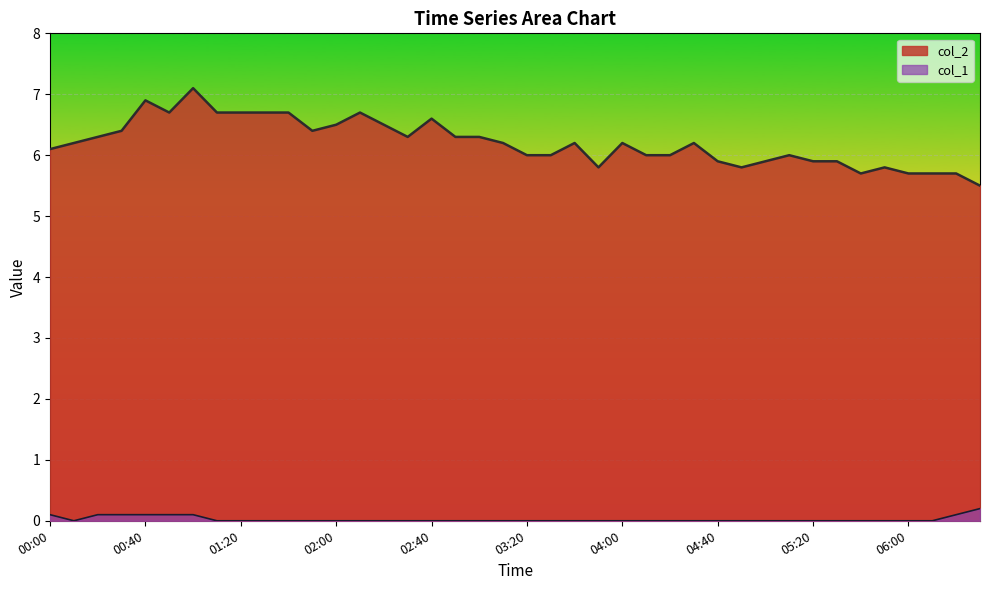

The value of col_2 at 00:50 is 11.4. True or false?

False